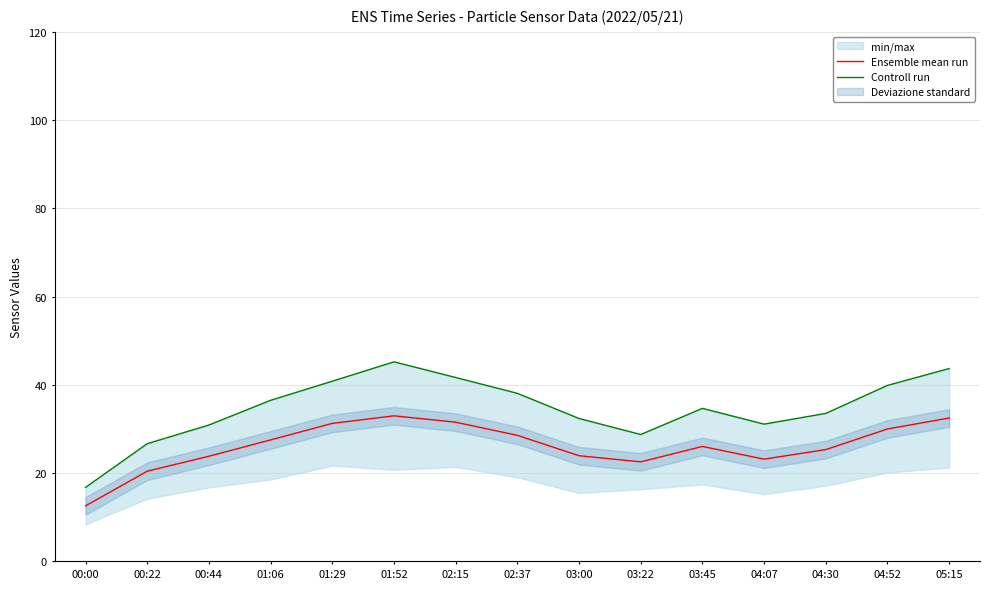

True or false: Ensemble mean run has a value of 20.4 at 00:22.

True